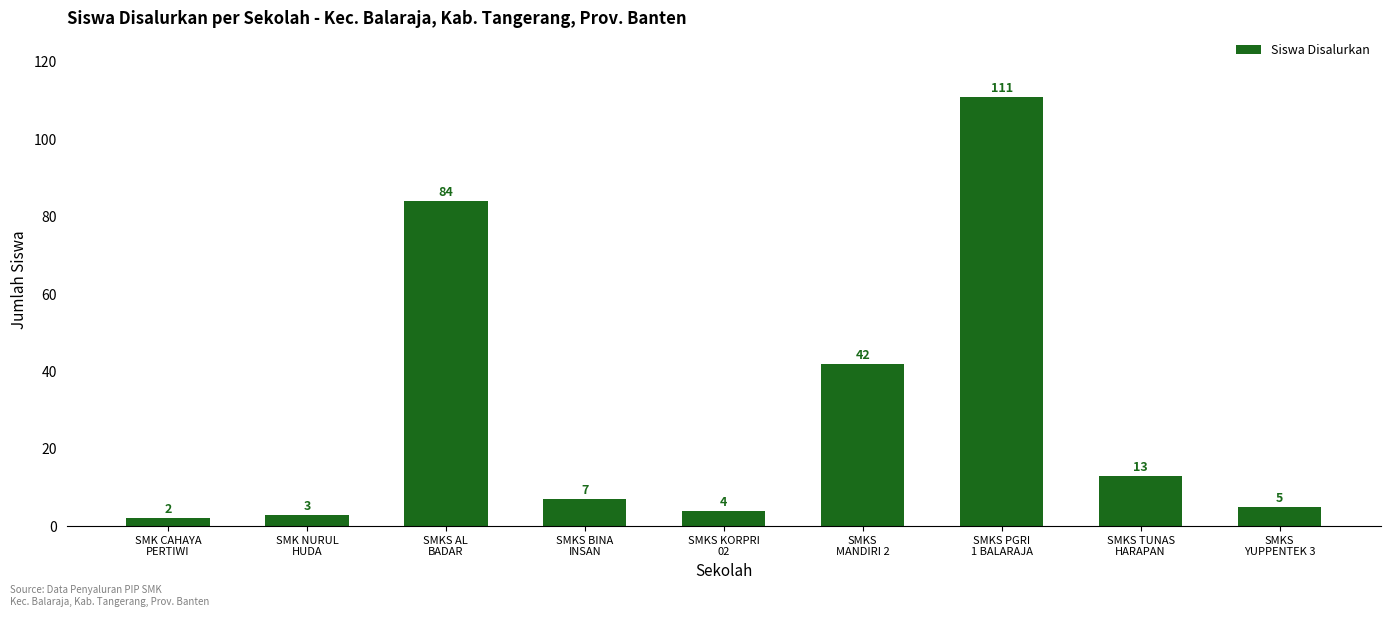

Rank the categories by value from highest to lowest.

SMKS PGRI
1 BALARAJA, SMKS AL
BADAR, SMKS
MANDIRI 2, SMKS TUNAS
HARAPAN, SMKS BINA
INSAN, SMKS
YUPPENTEK 3, SMKS KORPRI
02, SMK NURUL
HUDA, SMK CAHAYA
PERTIWI